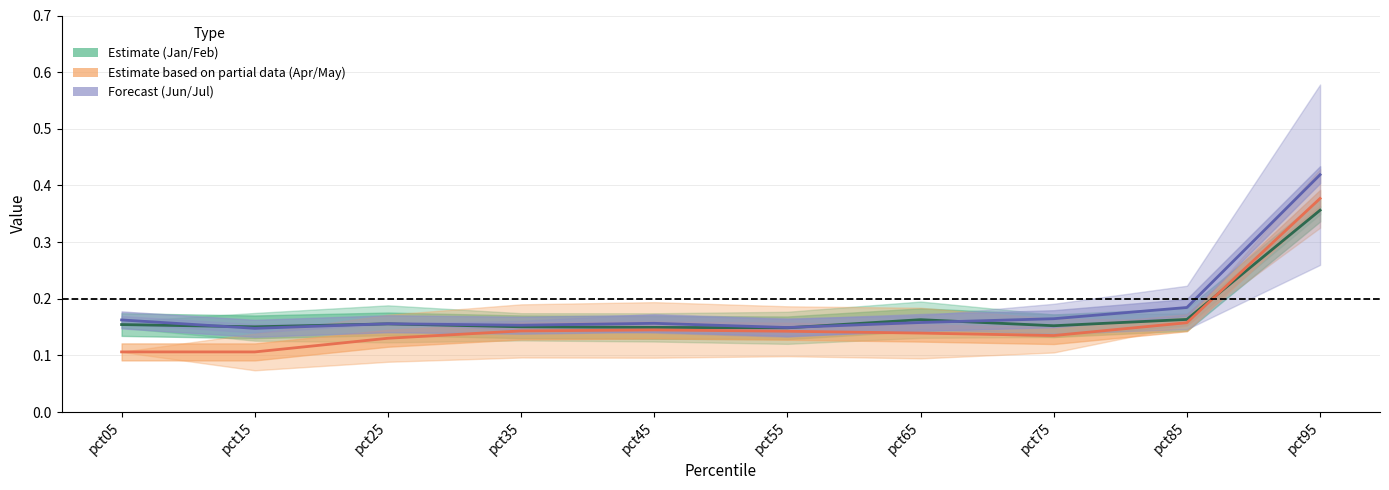

Is it true that Apr equals 0.0 at pct15?

False